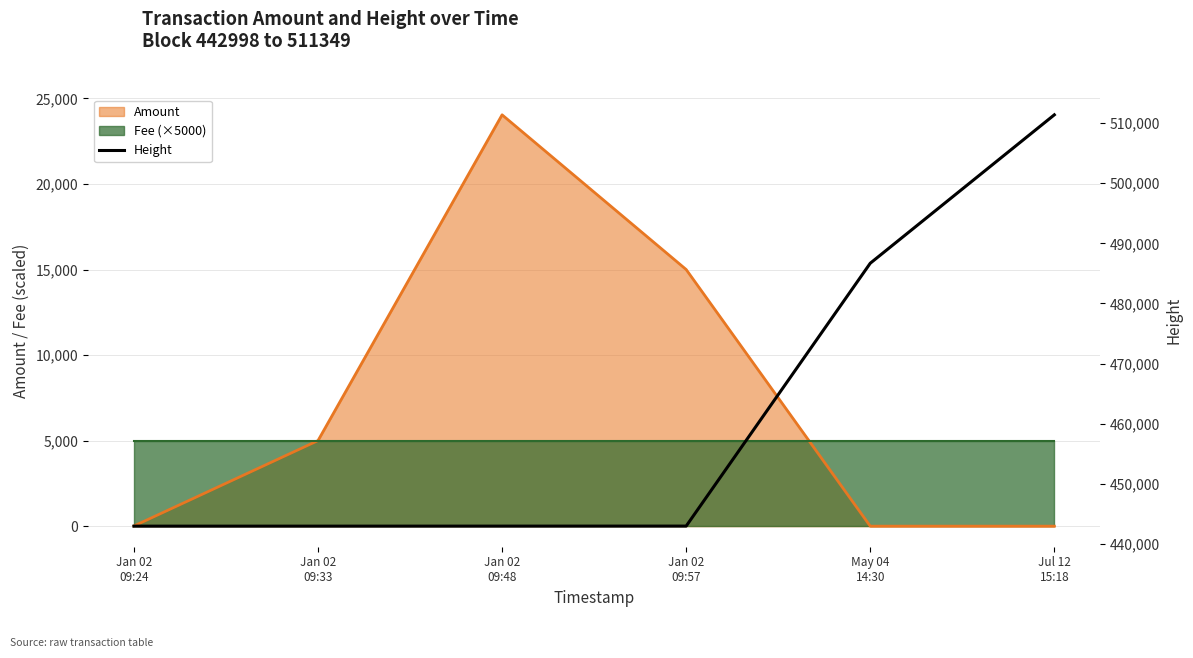

True or false: there are more than 2 points higher than both neighbors.

False